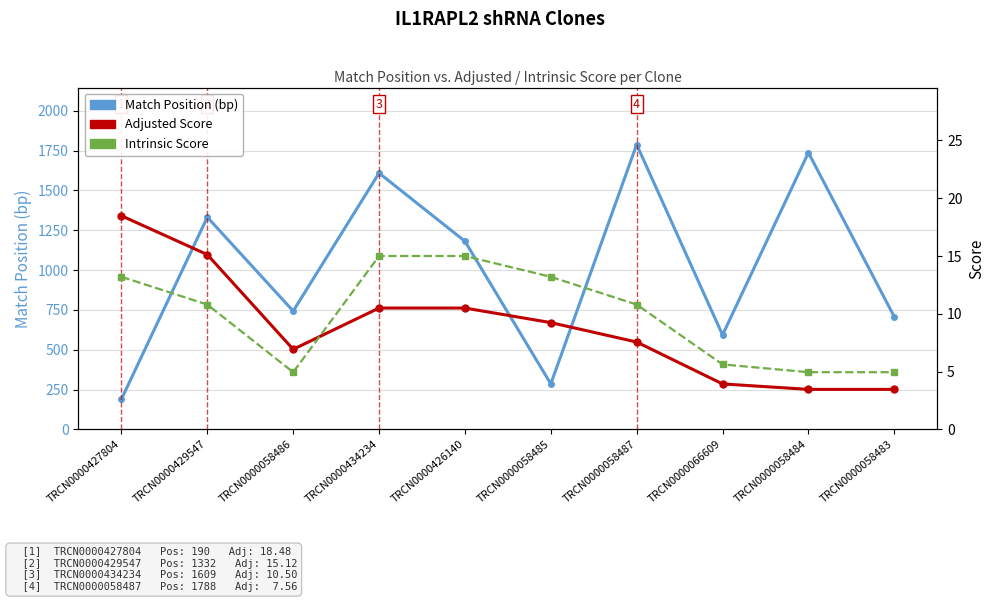

What is the difference between the maximum and minimum values in the Adjusted Score series?

15.0